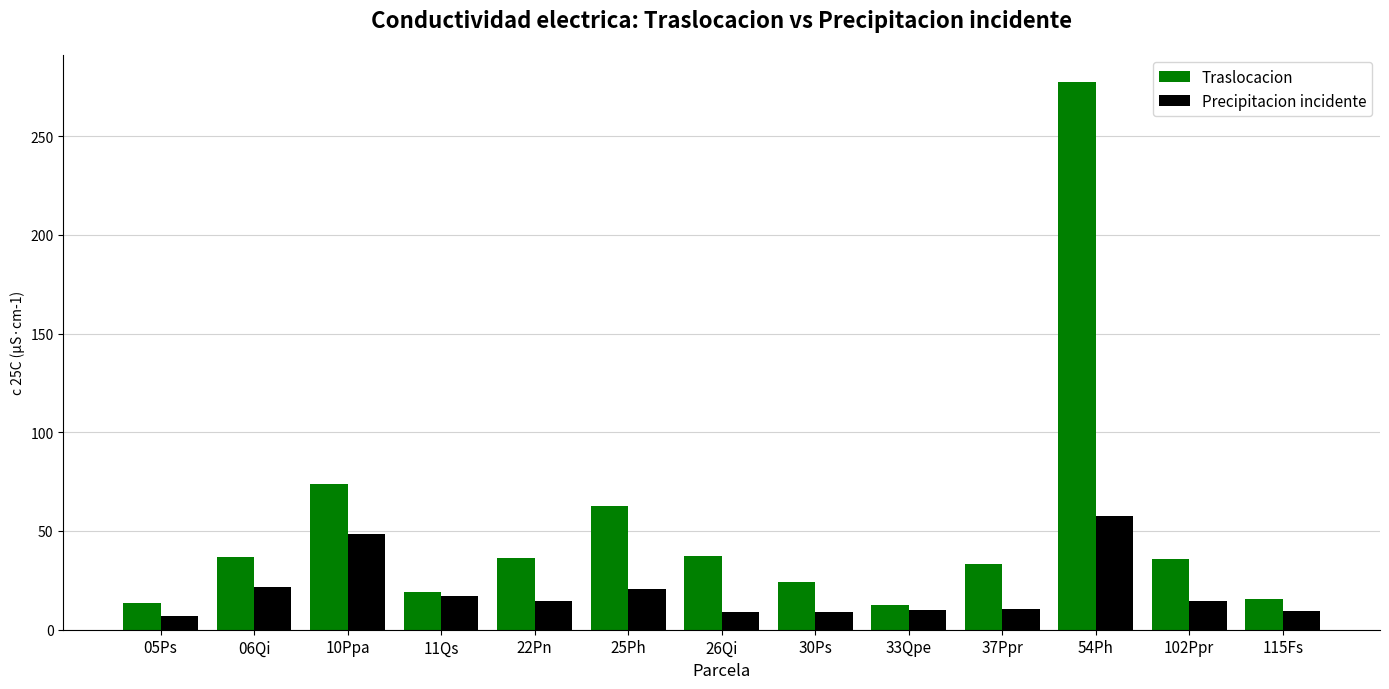

At which category is the sum across all series the highest?

54Ph